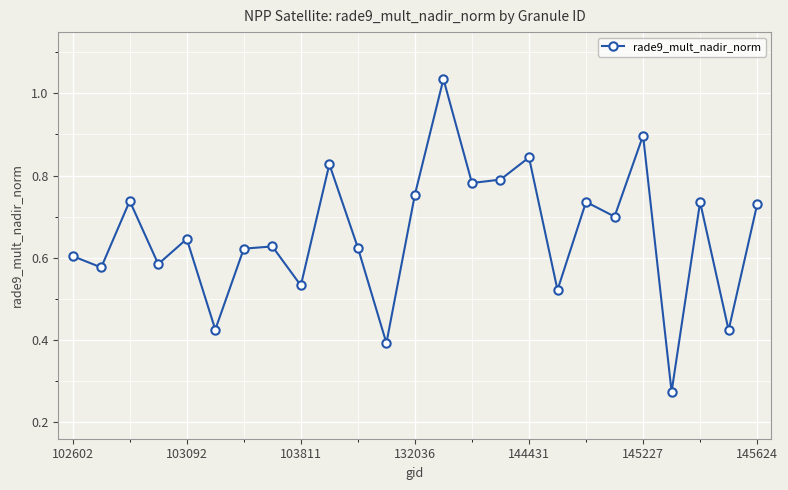

How many interior local peaks (higher than both neighbors) does the data have?

9